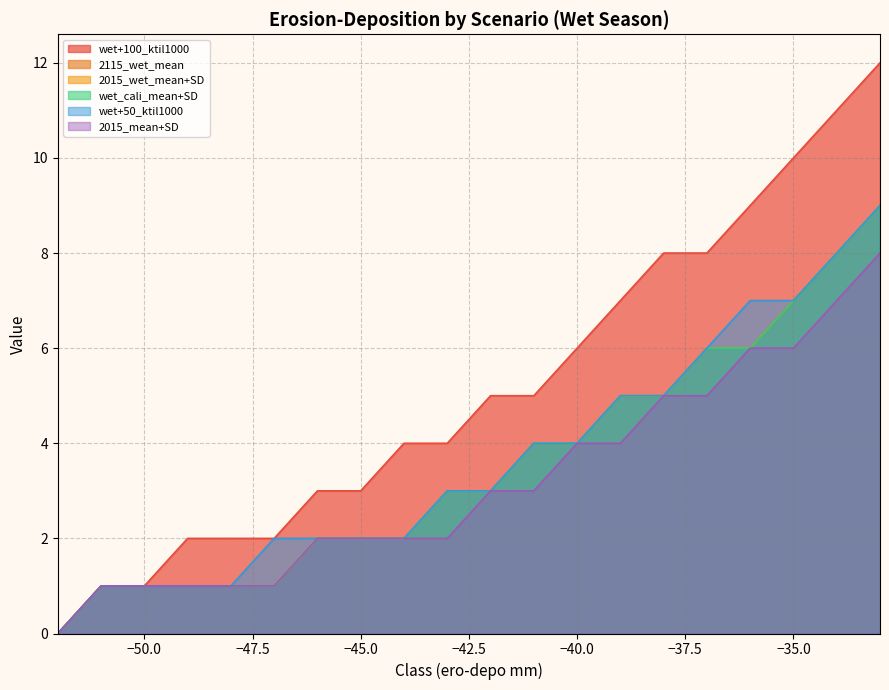

True or false: wet_cali_mean+SD and 2015_mean+SD intersect in this chart.

False